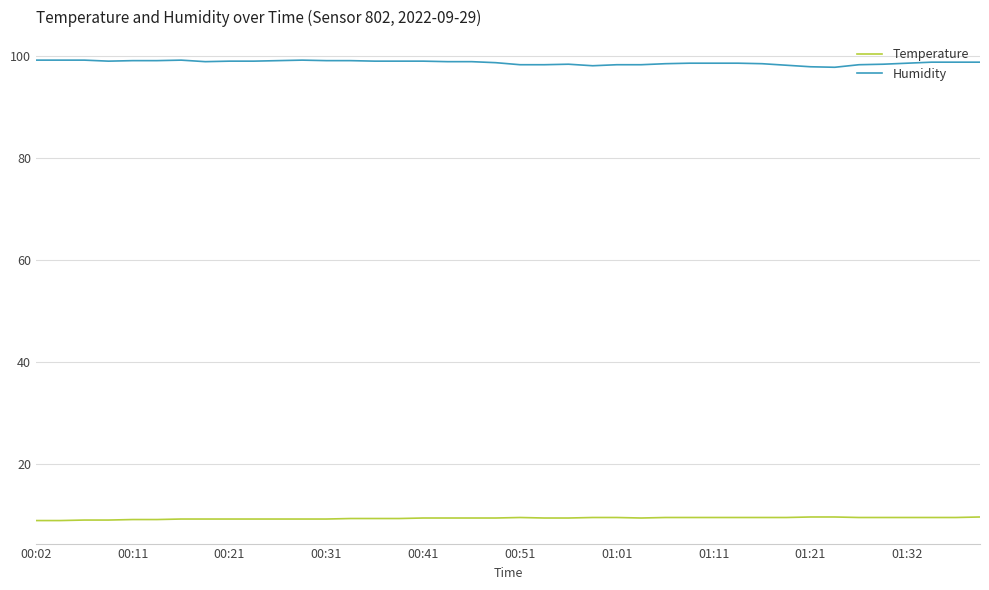

What is the difference between the second highest and minimum values in the Humidity series?

1.4